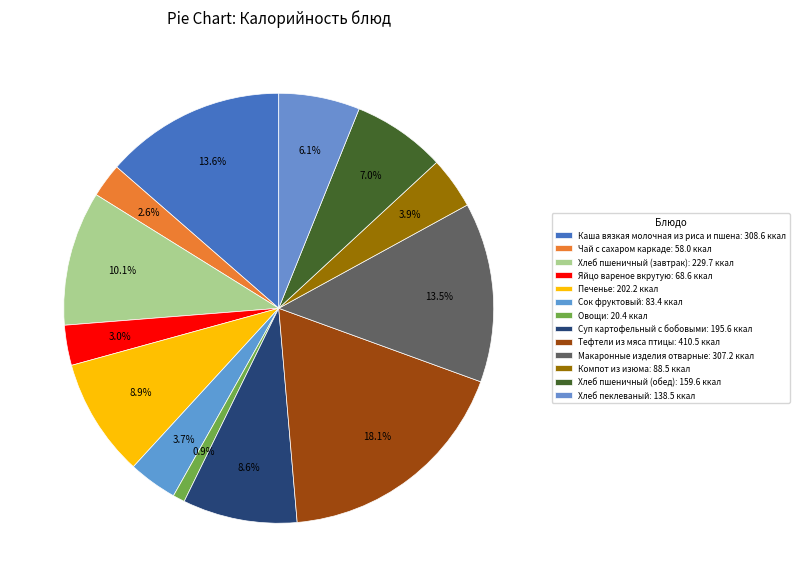

Is the sum of Хлеб пшеничный (обед) and Печенье greater than half?

No